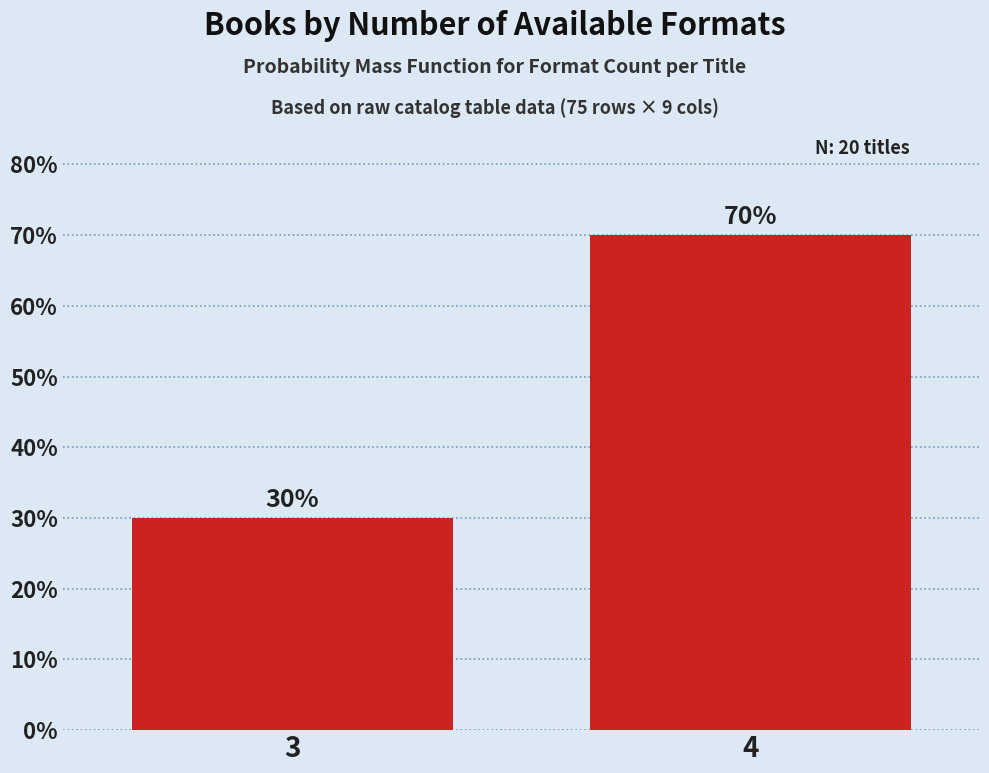

Reading left to right, what are all the values shown in this chart?

3=30	4=70